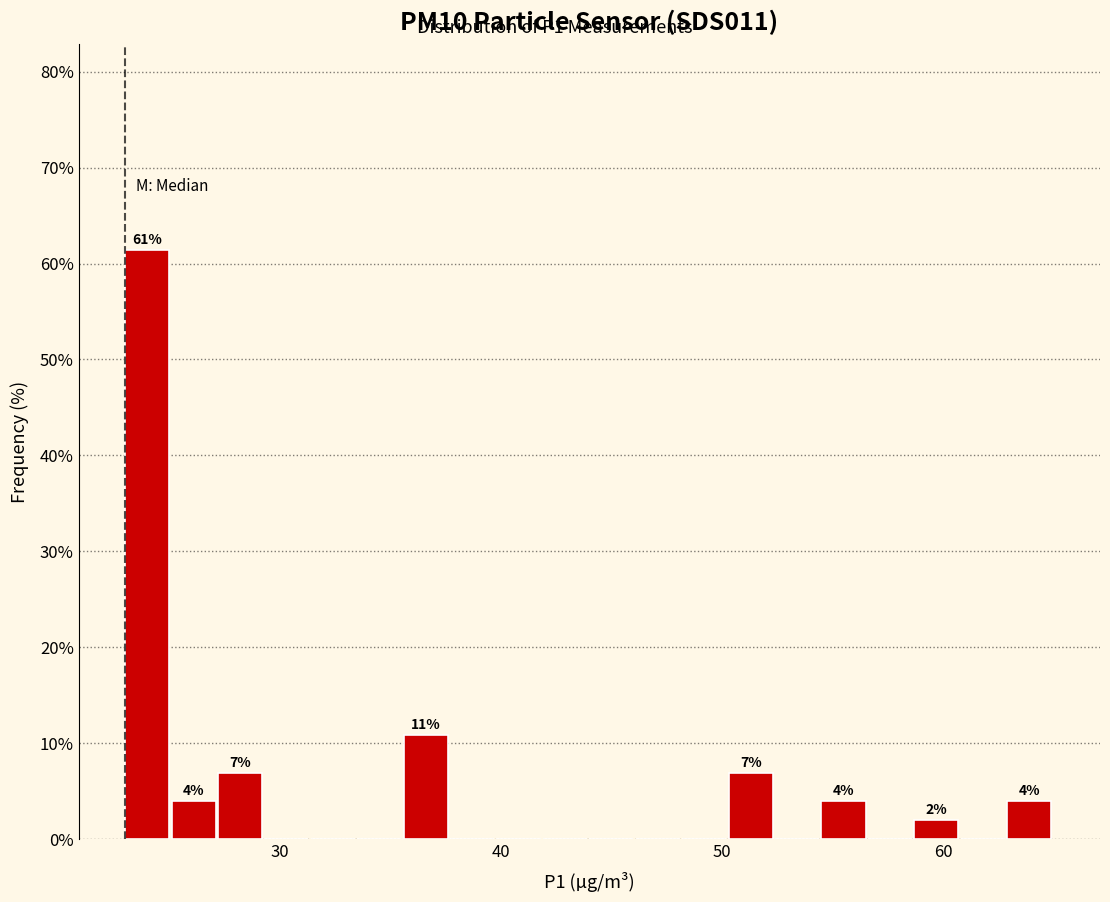

Around what value on the x-axis is the tallest bar? Give the approximate position of its centre, as read against the axis.

24